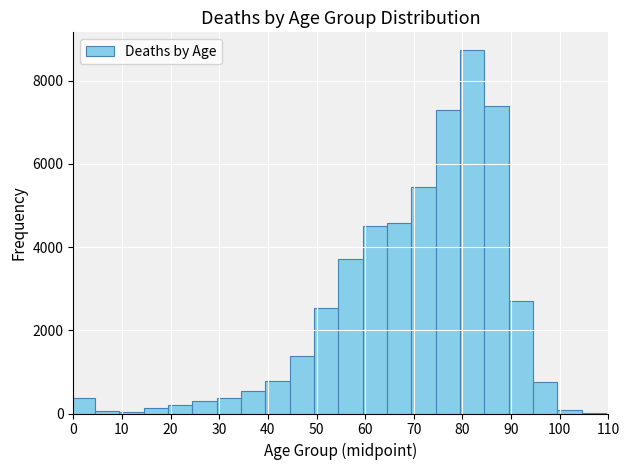

Reading left to right, list every bar in this chart as the range it spans on the x-axis followed by its height. Neither the bar edges nor the heights are printed on the chart, so give them approximately, as read against the axes.

-0.5 to 4.5: 400
4.5 to 9.5: under 200
9.5 to 14.5: under 200
14.5 to 19.5: under 200
19.5 to 24.5: 200
24.5 to 29.5: 200
29.5 to 34.5: 400
34.5 to 39.5: 600
39.5 to 44.5: 800
44.5 to 49.5: 1400
49.5 to 54.5: 2600
54.5 to 59.5: 3800
59.5 to 64.5: 4600
64.5 to 69.5: 4600
69.5 to 74.5: 5400
74.5 to 79.5: 7200
79.5 to 84.5: 8800
84.5 to 89.5: 7400
89.5 to 94.5: 2800
94.5 to 99.5: 800
99.5 to 104.5: under 200
104.5 to 109.5: under 200